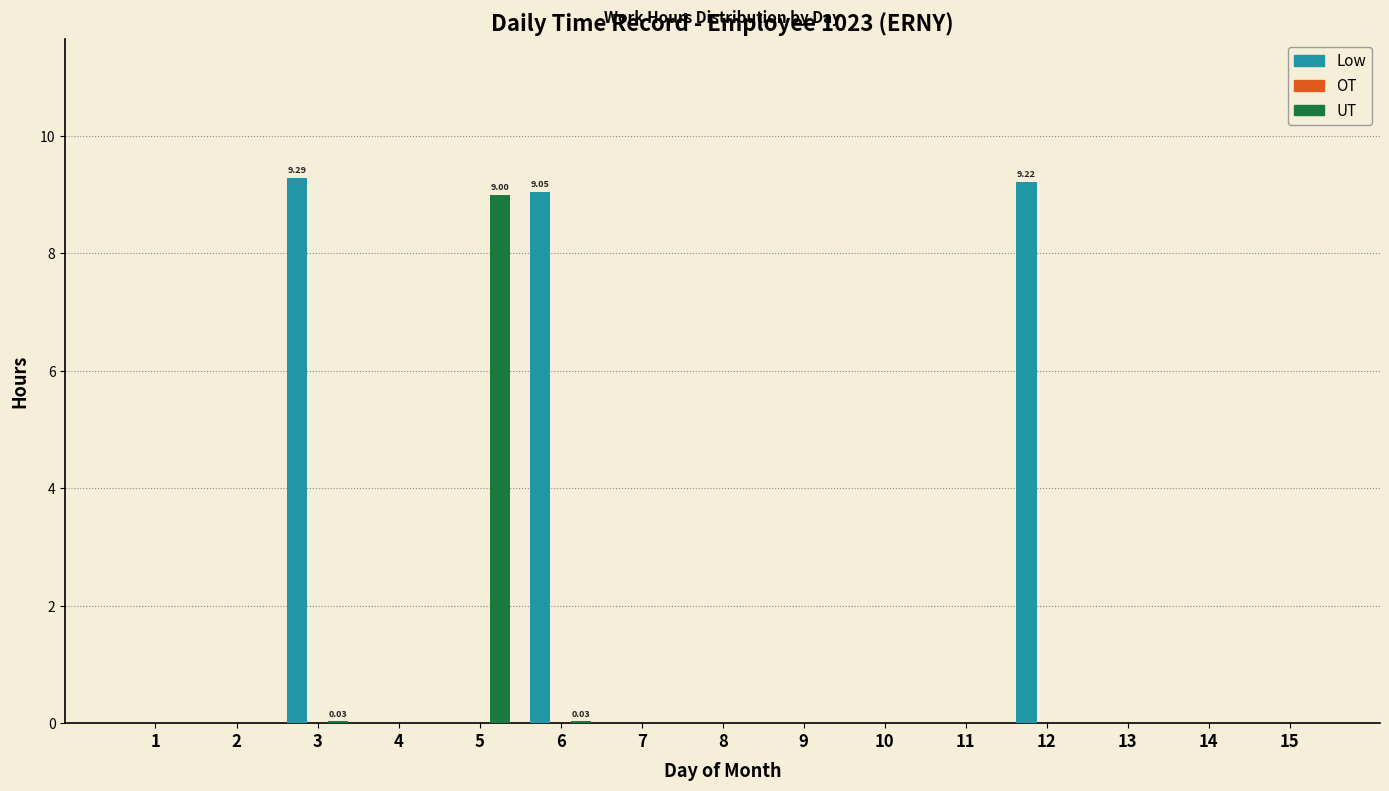

What is the sum of all Low values?

27.6